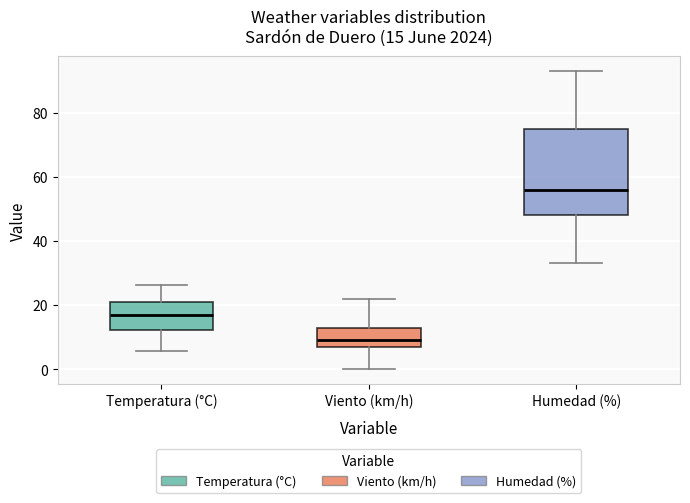

Which box has the highest median line?

Humedad (%)